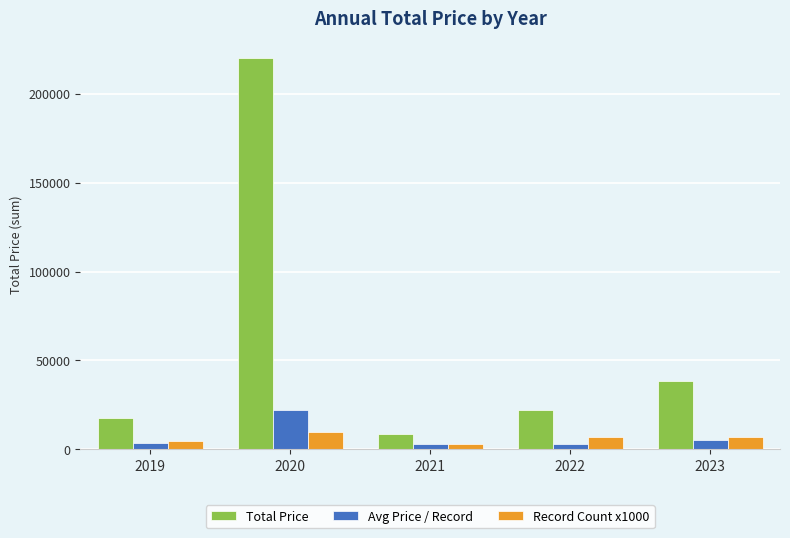

How many Record Count x1000 values are between 5000 and 7000?

3